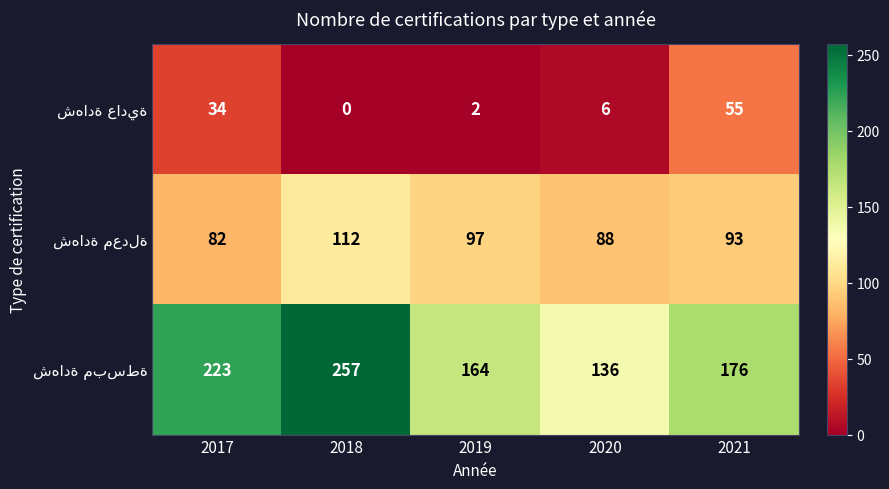

At which category is the sum across all series the highest?

2018